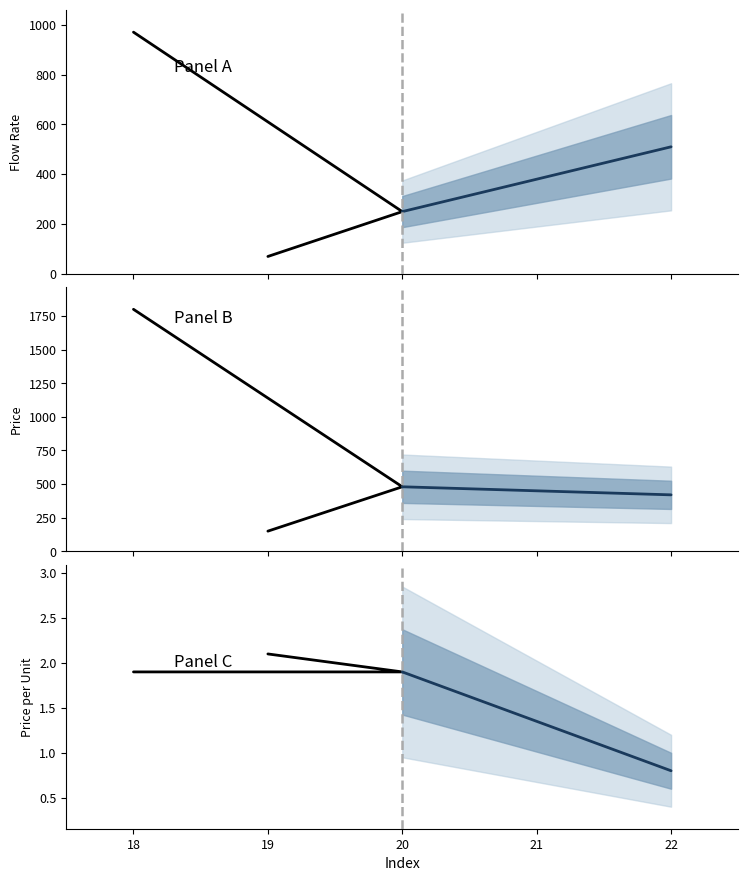

True or false: flow_rate and price_per_unit intersect in this chart.

False